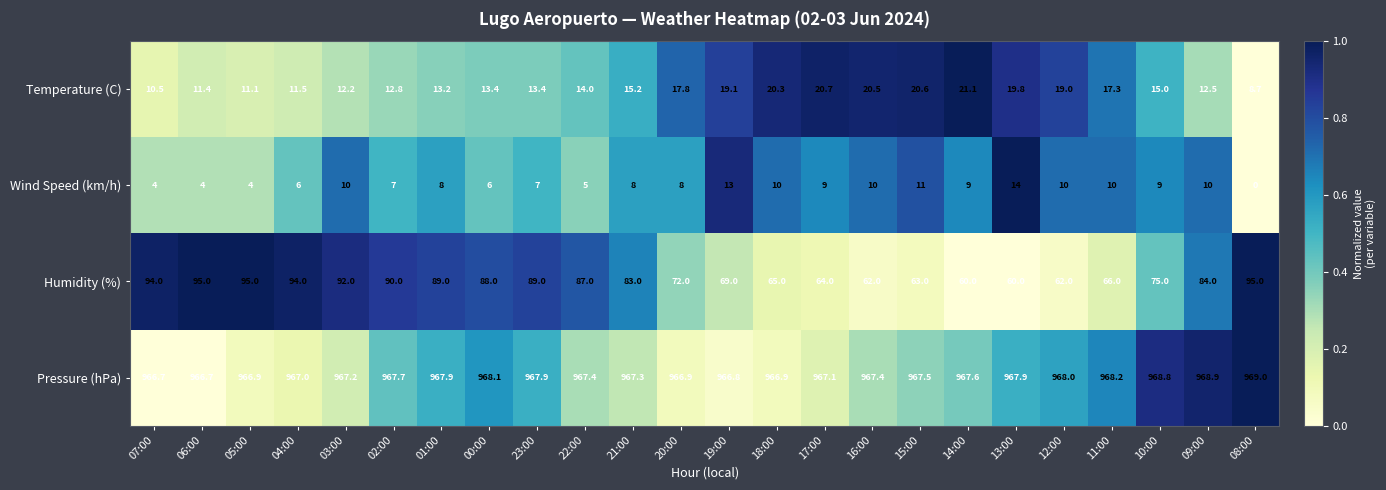

What is the greatest value displayed?

969.0